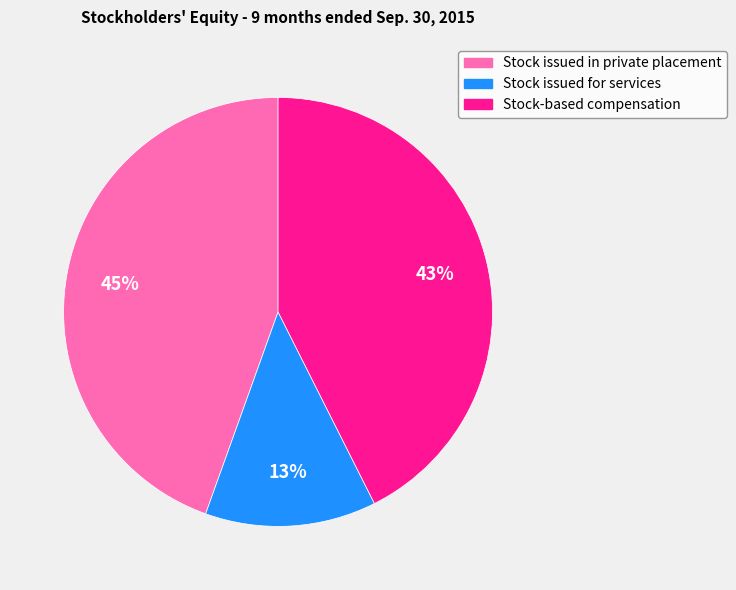

To the nearest percent, what is the difference between the largest and smallest slice percentages?

32%